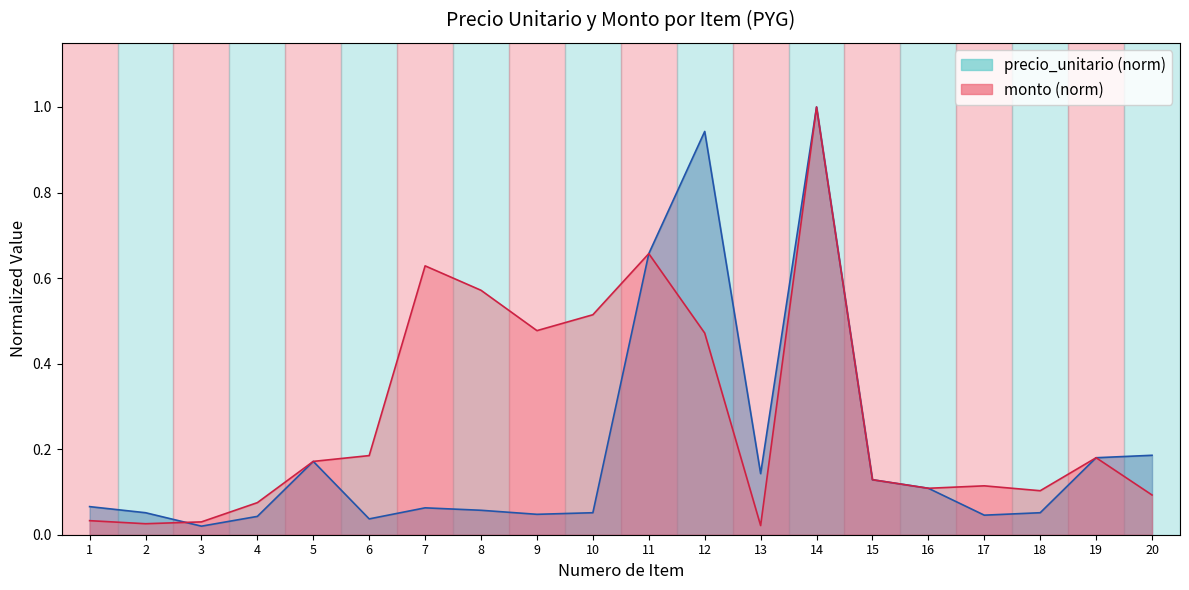

Reading right to left, list all the values displayed in this chart.

precio_unitario: 0.2	0.2	0.1	0.0	0.1	0.1	1.0	0.1	0.9	0.7	0.1	0.0	0.1	0.1	0.0	0.2	0.0	0.0	0.1	0.1
monto: 0.1	0.2	0.1	0.1	0.1	0.1	1.0	0.0	0.5	0.7	0.5	0.5	0.6	0.6	0.2	0.2	0.1	0.0	0.0	0.0